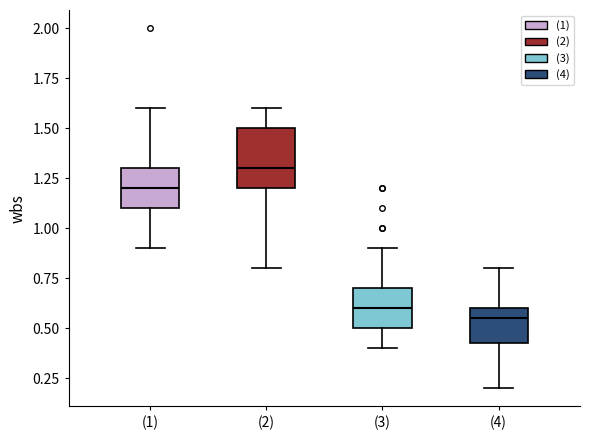

Reading left to right, read every box against the y-axis: the position of its median line, the range the box covers, and the ends of its whiskers. The values are not printed on the chart, so give them approximately, as read against the axis.

(1): median 1.20, box 1.10 to 1.30, whiskers 0.90 to 1.60
(2): median 1.30, box 1.20 to 1.50, whiskers 0.80 to 1.60
(3): median 0.60, box 0.50 to 0.70, whiskers 0.40 to 0.90
(4): median 0.55, box 0.45 to 0.60, whiskers 0.20 to 0.80